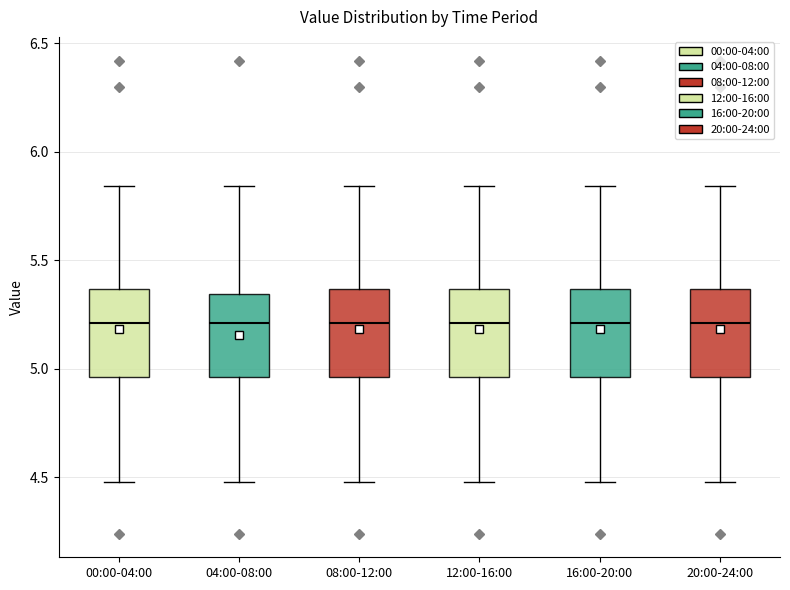

Where does the median line of the box for 12:00-16:00 sit on the y-axis? The values are not printed on the chart, so give them approximately, as read against the axis.

5.20